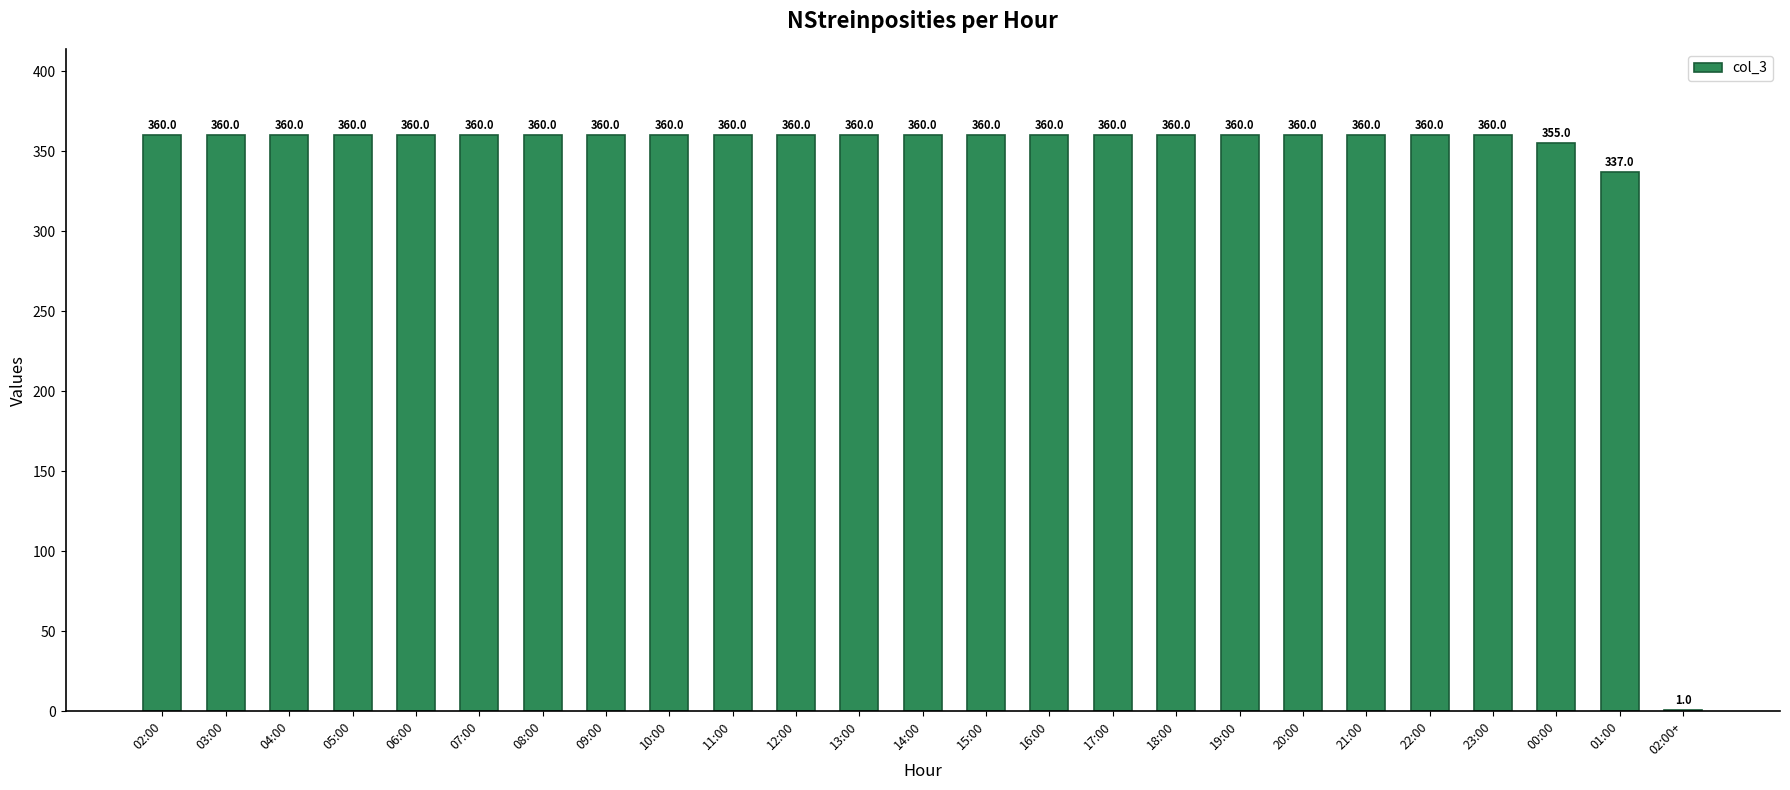

What is the average value?

345